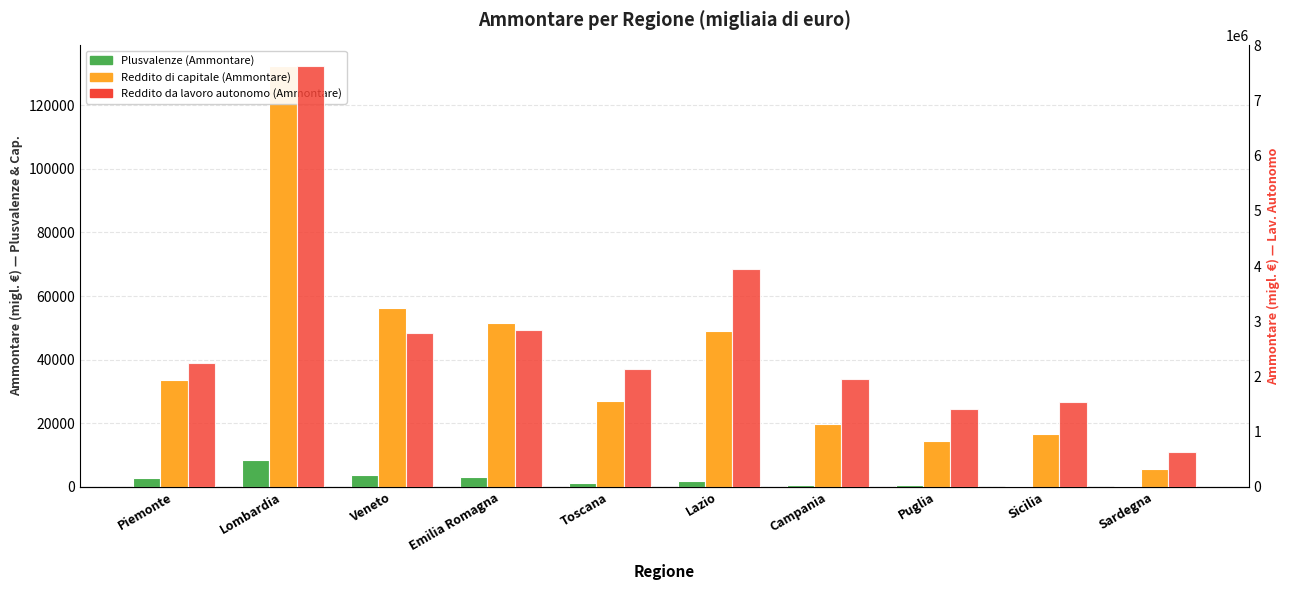

At which label is Plusvalenze (Ammontare) closest to 4238?

Veneto